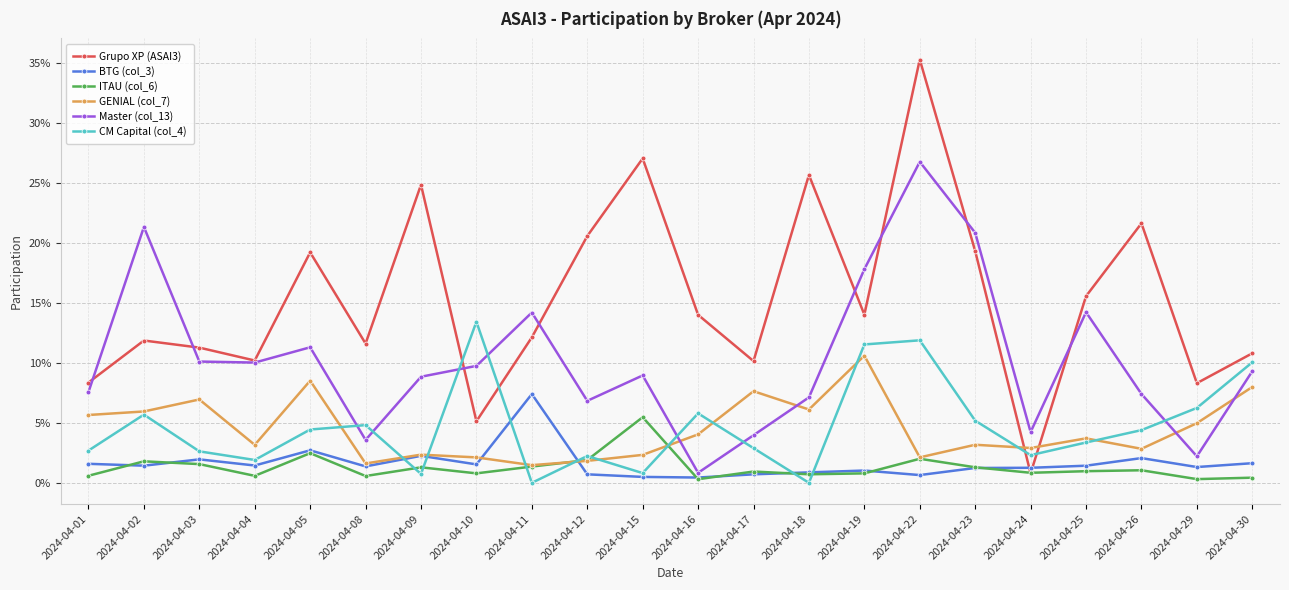

At which category is the sum across all series the highest?

2024-04-22